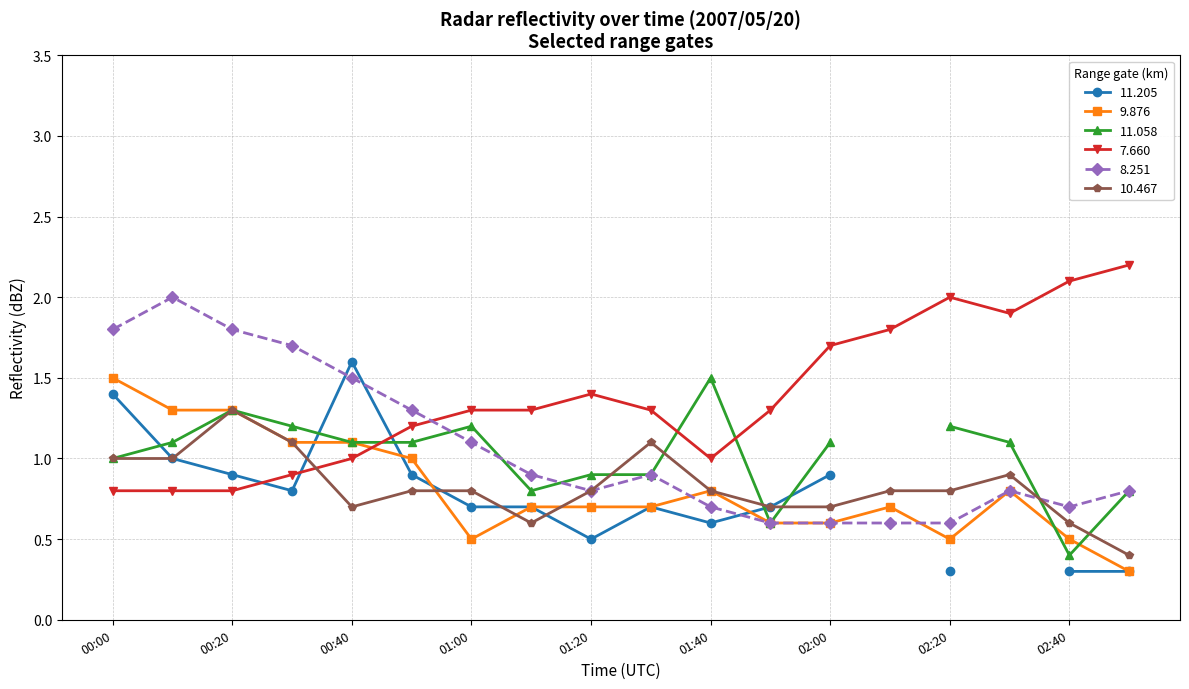

What is the smallest value displayed?

0.3